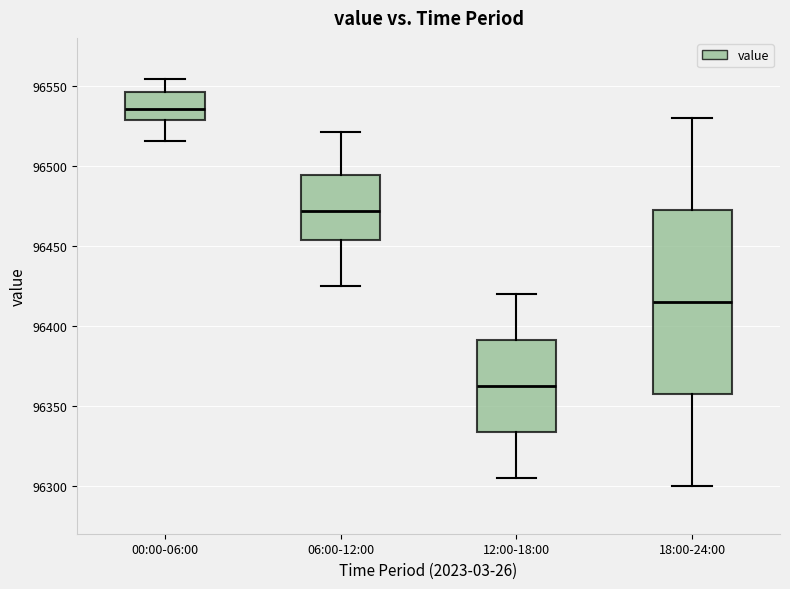

Reading left to right, read every box against the y-axis: the position of its median line, the range the box covers, and the ends of its whiskers. The values are not printed on the chart, so give them approximately, as read against the axis.

00:00-06:00: median 96535, box 96530 to 96545, whiskers 96515 to 96555
06:00-12:00: median 96470, box 96455 to 96495, whiskers 96425 to 96520
12:00-18:00: median 96365, box 96335 to 96390, whiskers 96305 to 96420
18:00-24:00: median 96415, box 96360 to 96475, whiskers 96300 to 96530